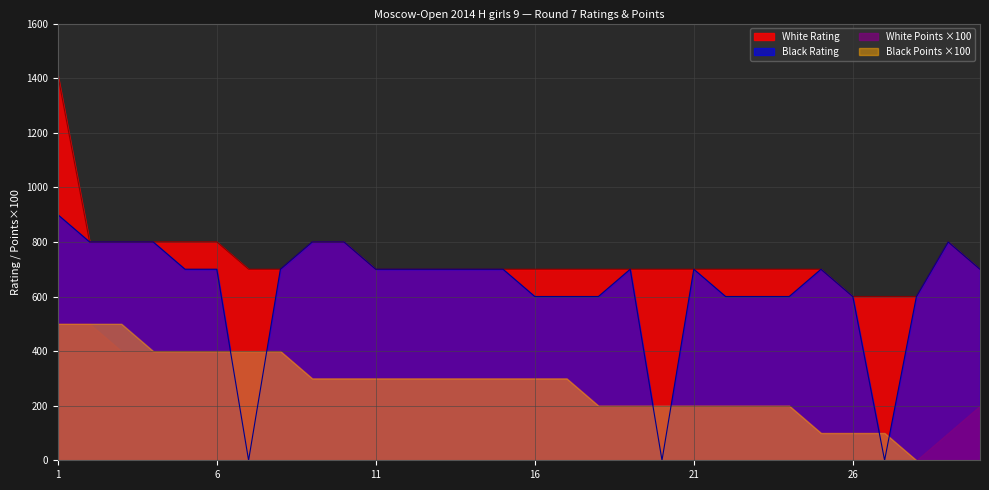

True or false: Black Rating and White Rating intersect in this chart.

False